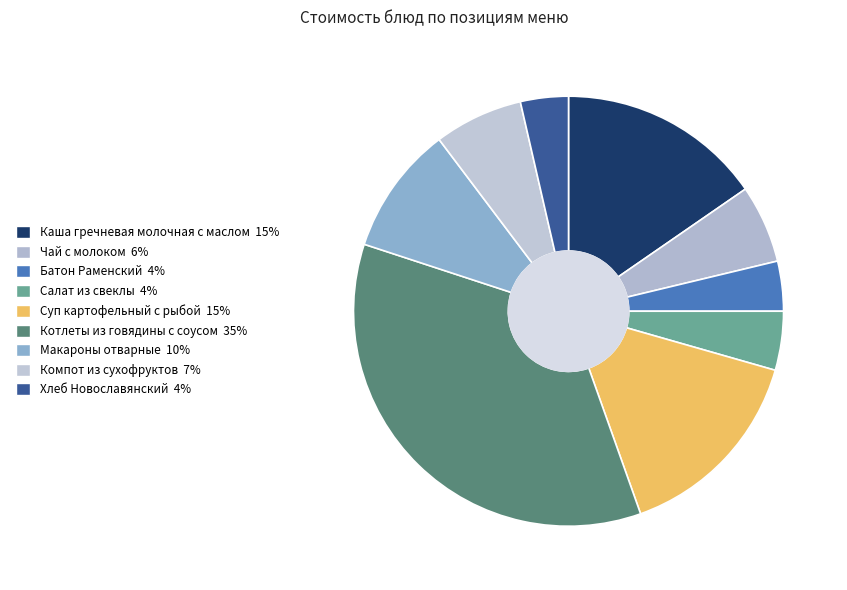

How many slices are in this pie chart?

9